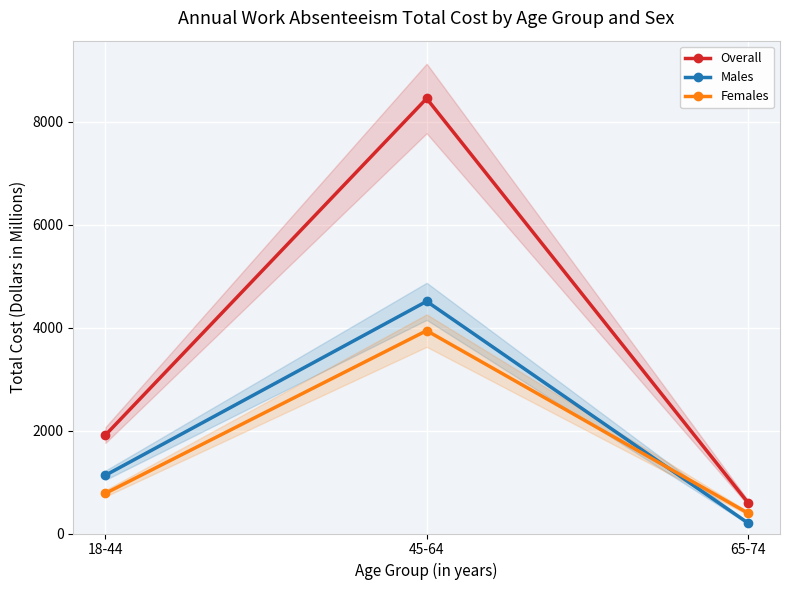

What is the difference between the Females values at 18-44 and 45-64?

3160.0